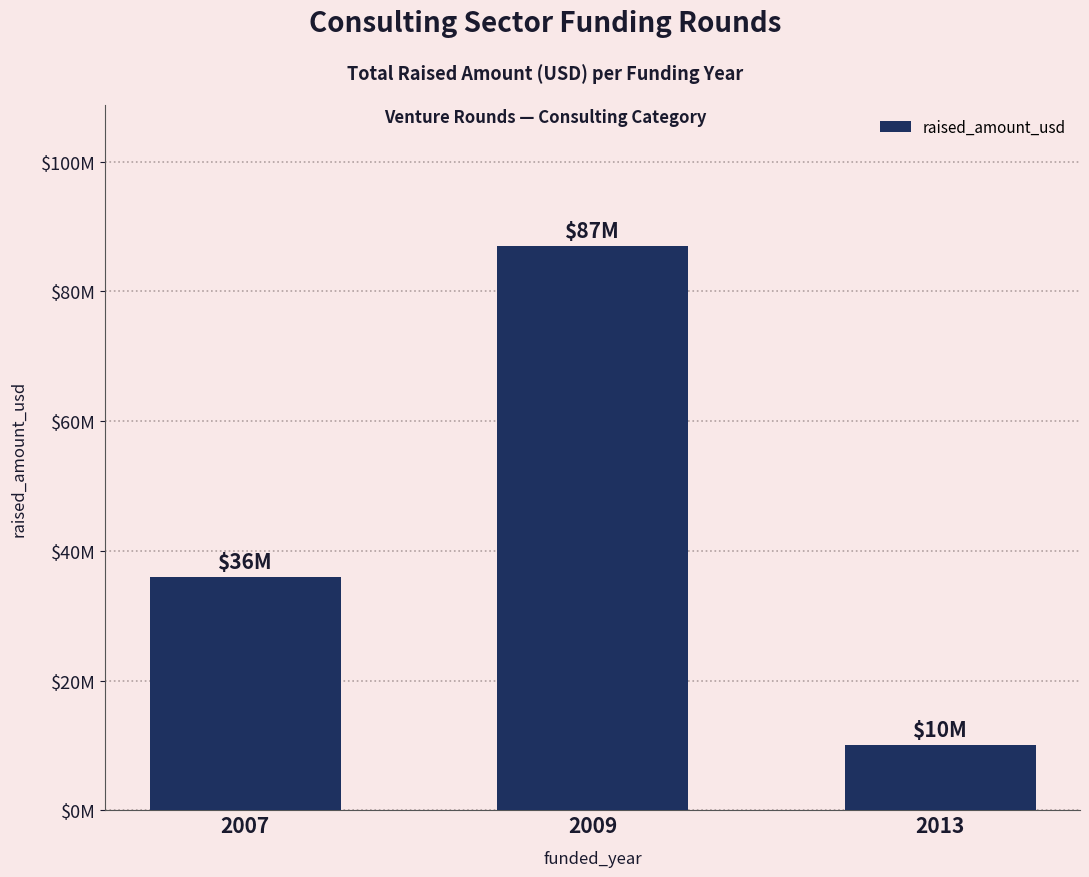

Are the bars horizontal?

No